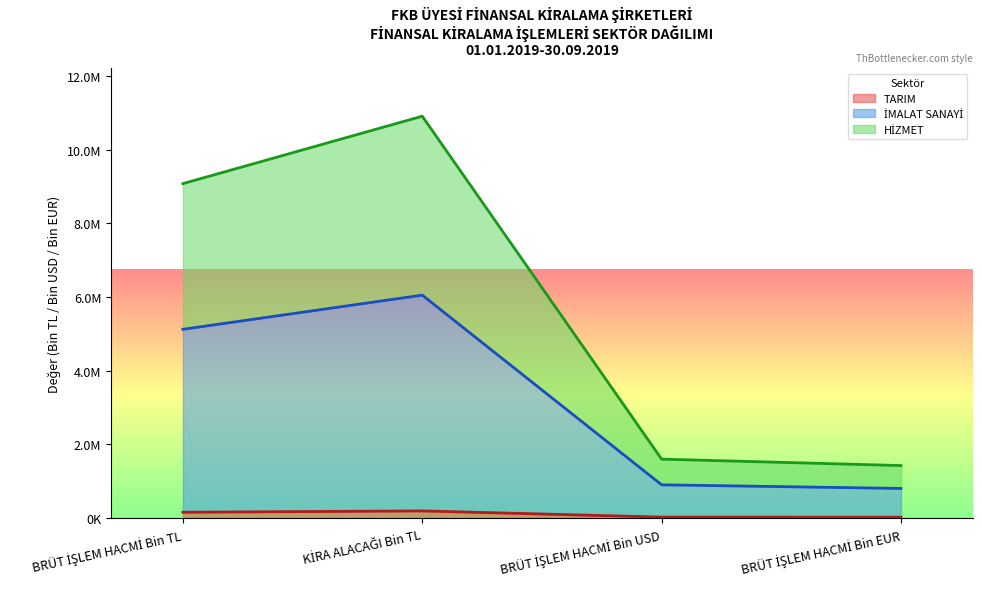

Between KİRA ALACAĞI Bin TL and BRÜT İŞLEM HACMİ Bin USD, which is larger?

KİRA ALACAĞI Bin TL